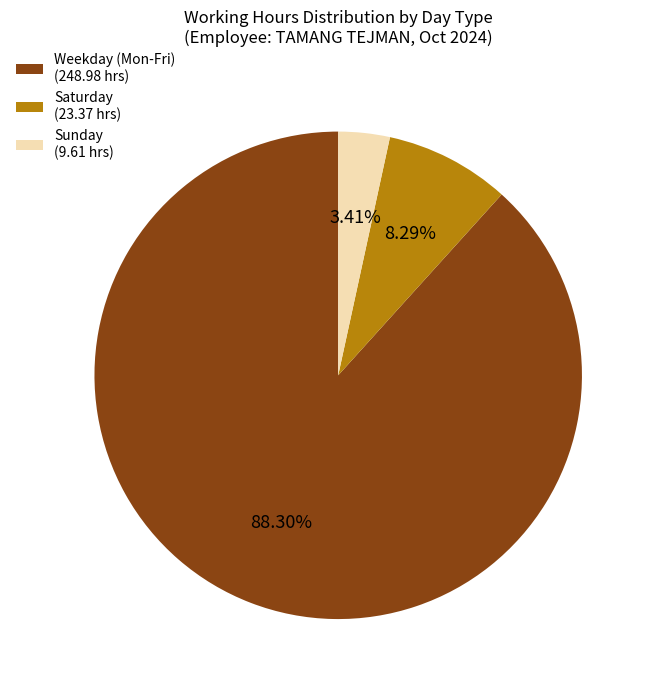

What is the smallest slice in the pie chart?

Sunday (9.61 hrs)